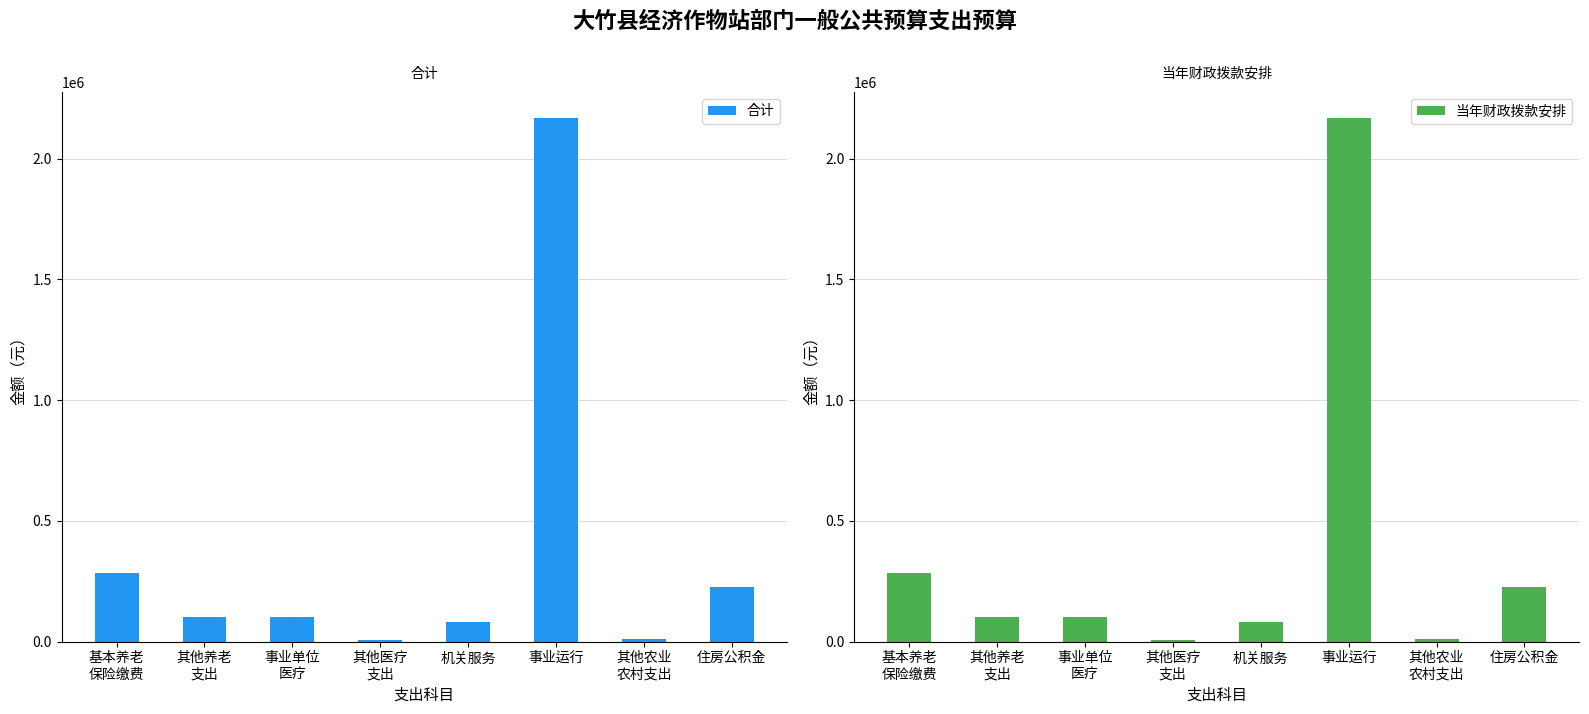

What is the average value of the 当年财政拨款安排 series?

372488